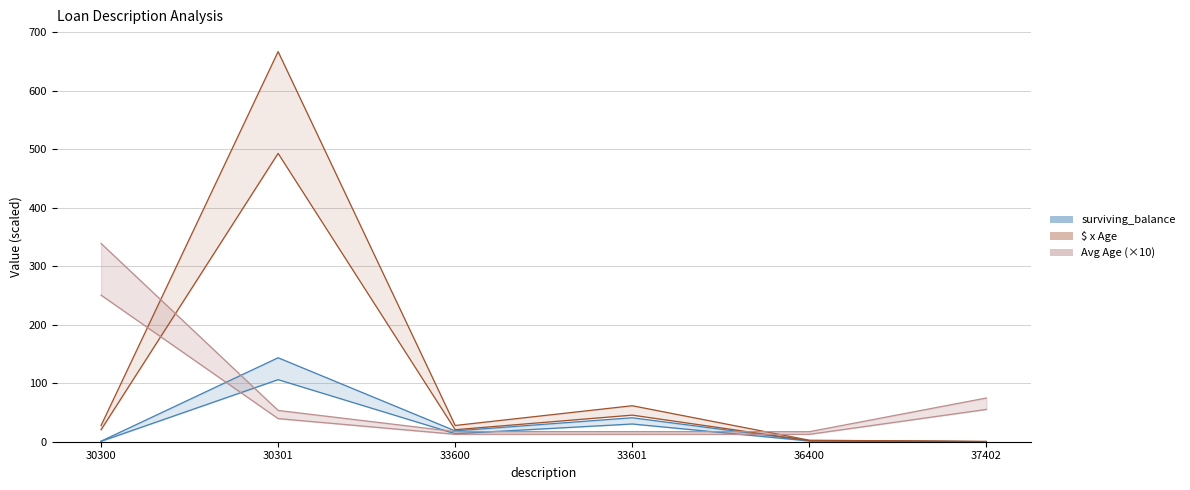

What is the sum of all avg_age_proxy values?

383.5